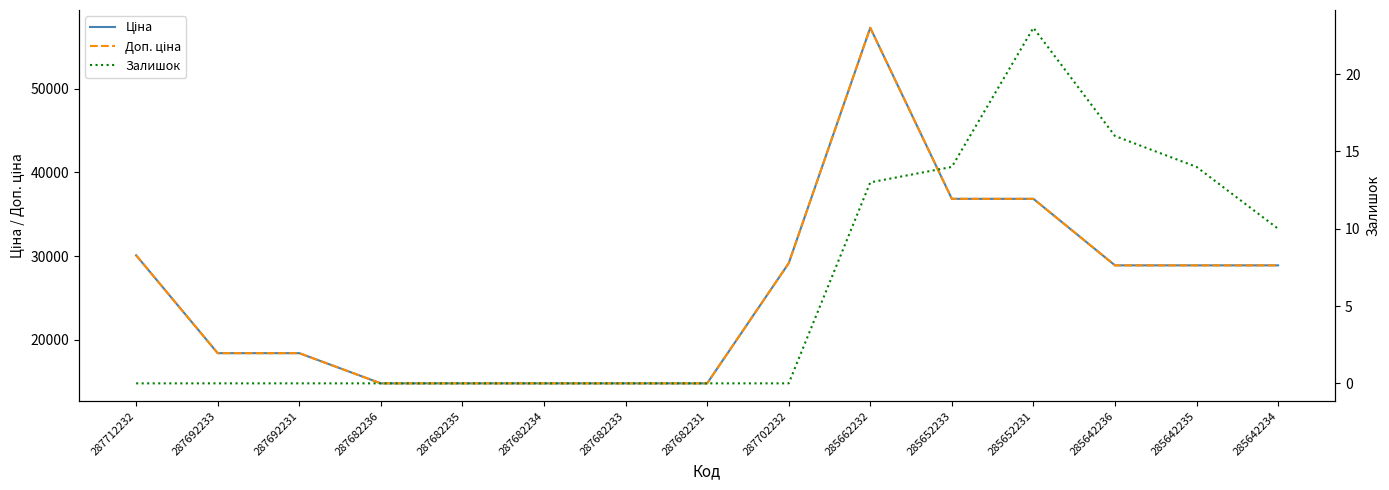

What is the total value across all series at 285652233?

73697.5